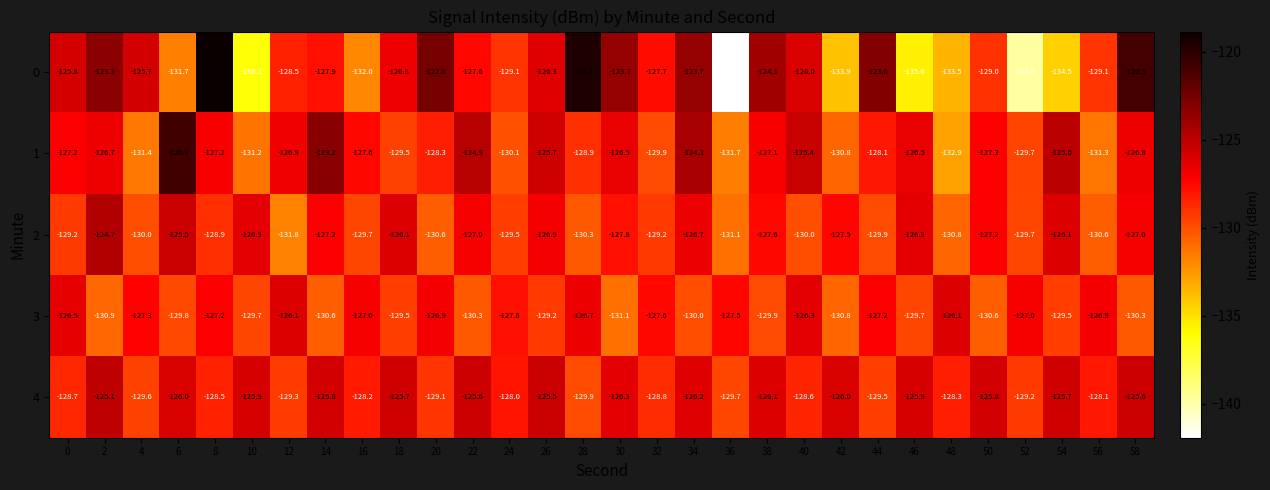

List the series in order of their peak value, lowest first.

3, 4, 2, 1, 0